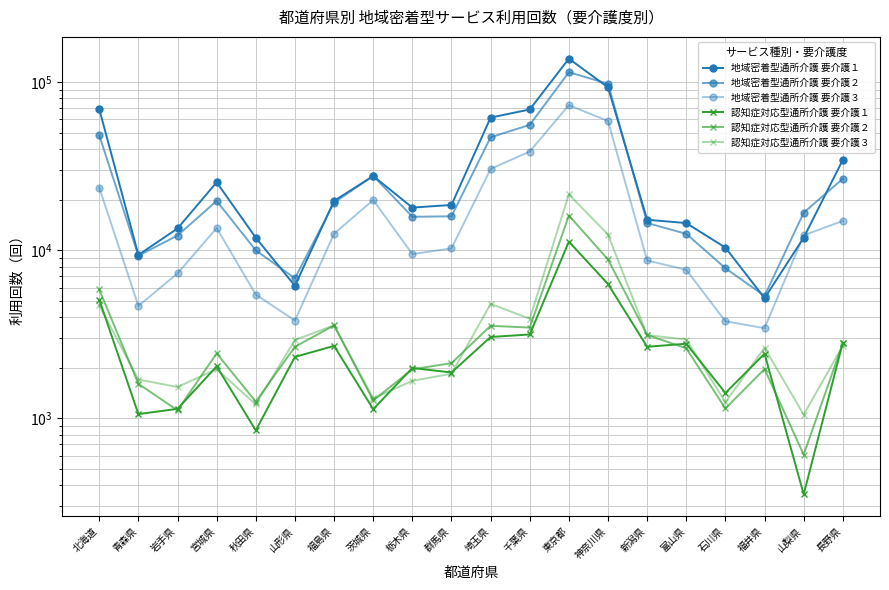

At which label does 認知症対応型通所介護 要介護２ first exceed 2610?

北海道